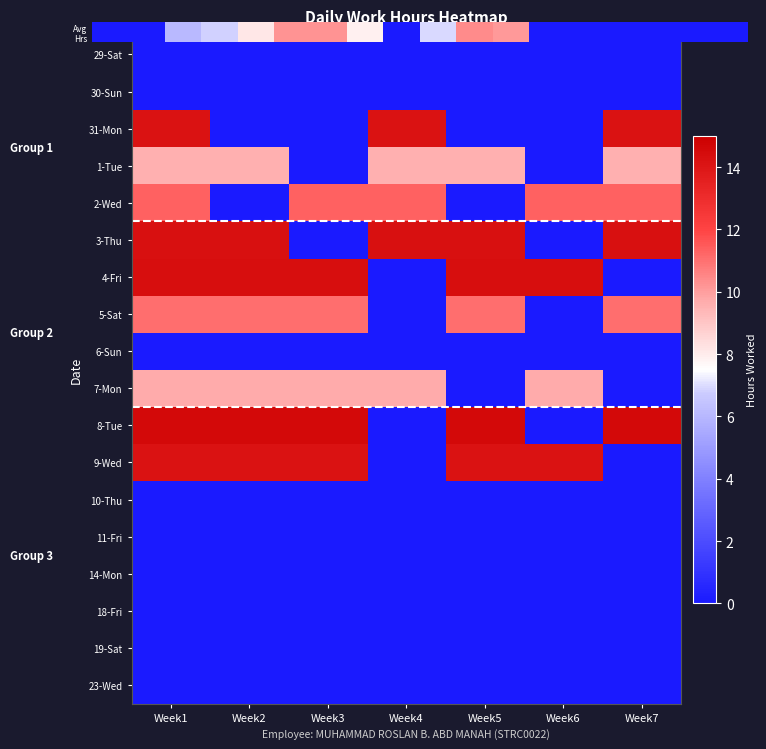

At which label does 5-Sat first exceed 11?

Week1